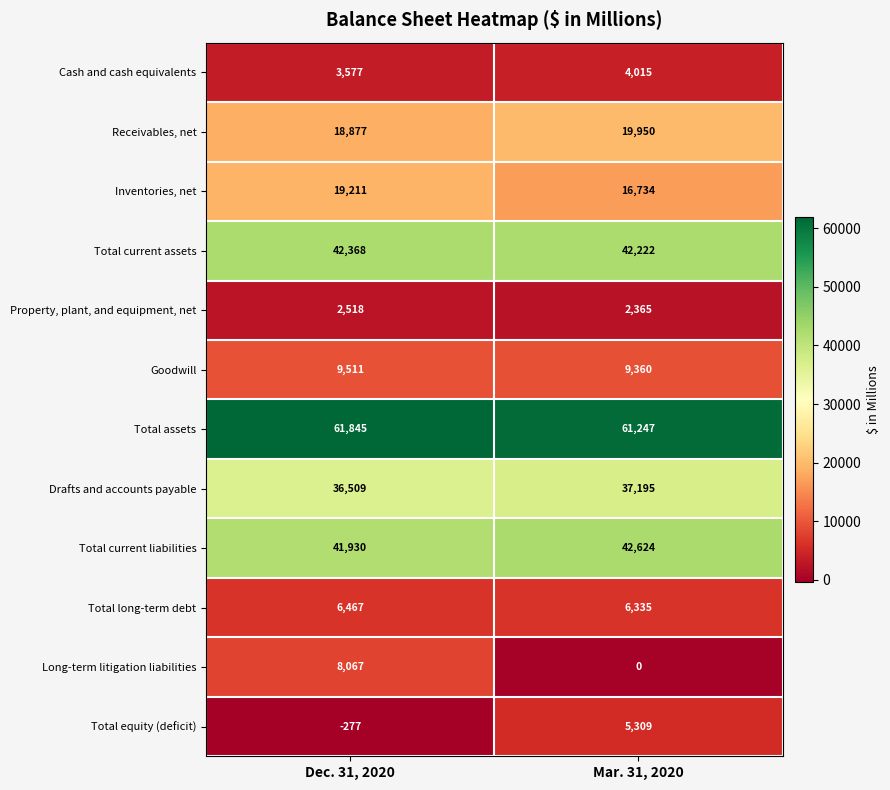

What is the sum of all Goodwill values?

18871